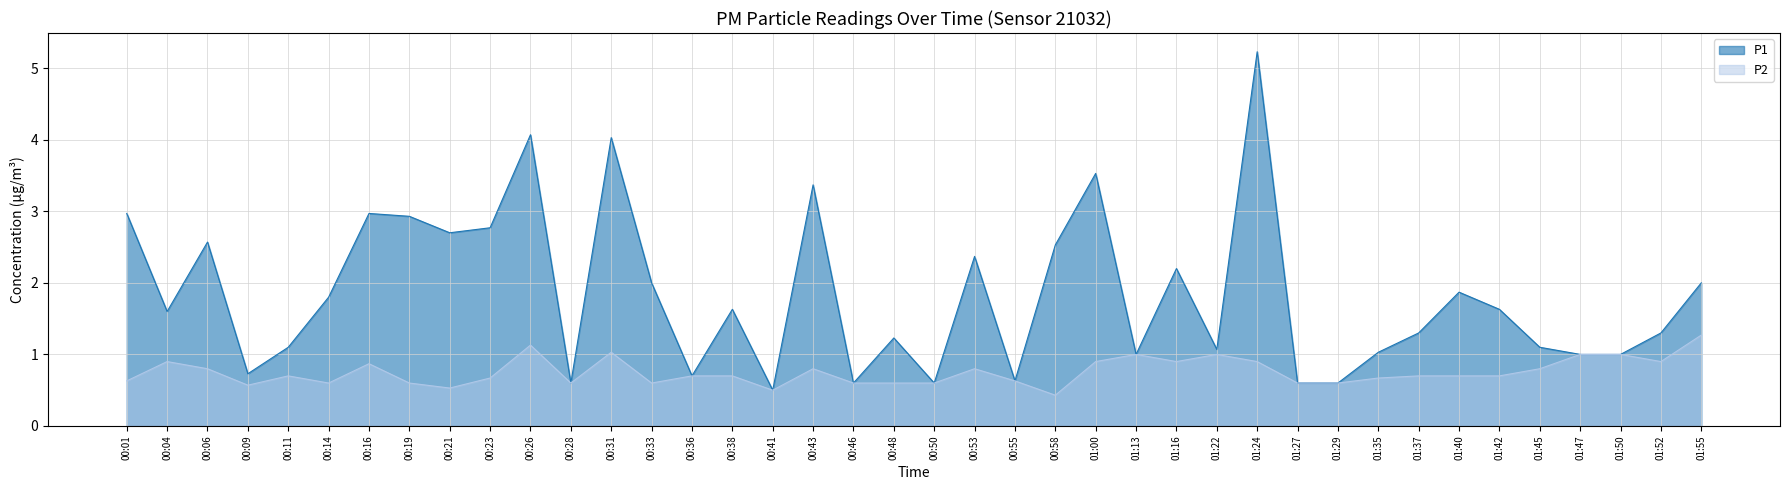

What value does the P1 series have at 01:40?

1.9